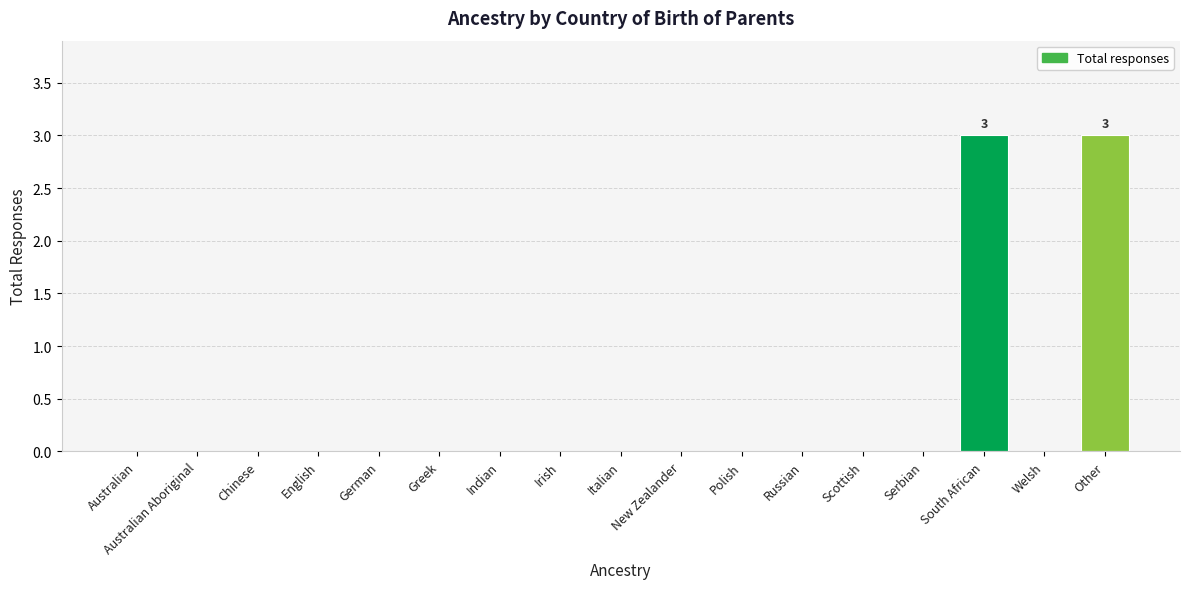

Reading left to right, transcribe all the data shown in this chart.

Australian=0	Australian Aboriginal=0	Chinese=0	English=0	German=0	Greek=0	Indian=0	Irish=0	Italian=0	New Zealander=0	Polish=0	Russian=0	Scottish=0	Serbian=0	South African=3	Welsh=0	Other=3